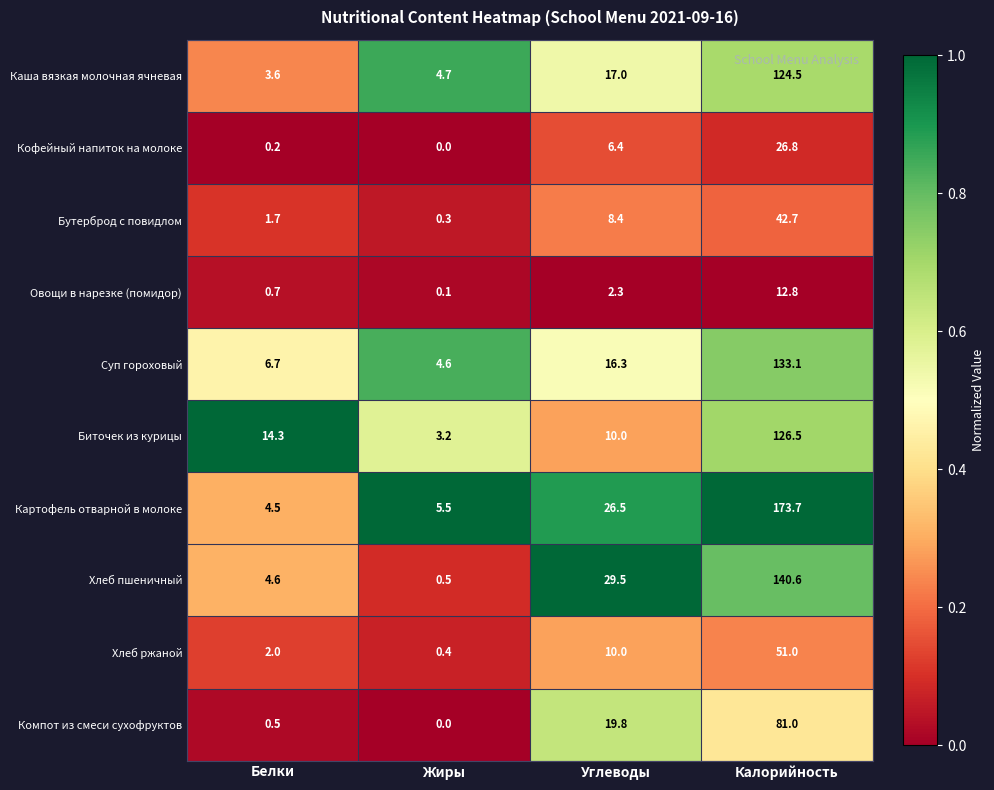

Count the number of data series in this chart.

10